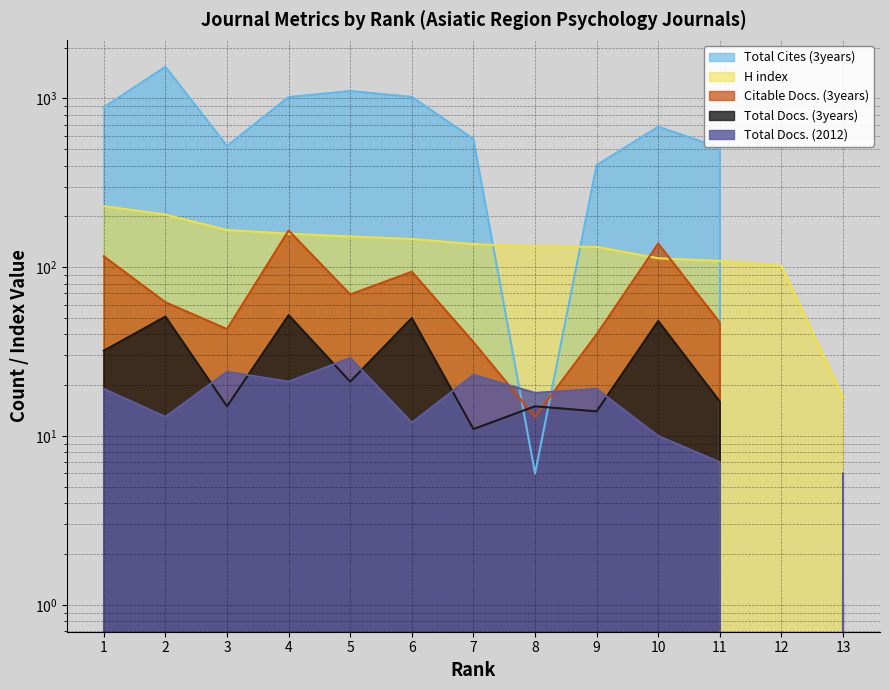

Rank the categories by Total Docs. (2012) value from highest to lowest.

5, 3, 7, 4, 1, 9, 8, 2, 6, 10, 11, 13, 12